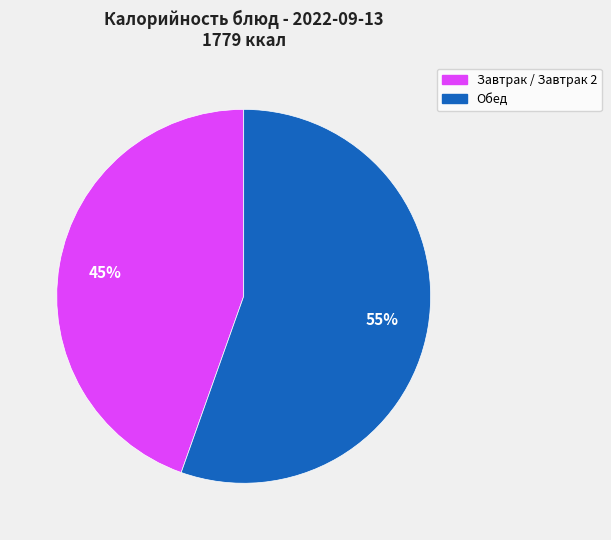

What is the smallest slice in the pie chart?

Завтрак / Завтрак 2